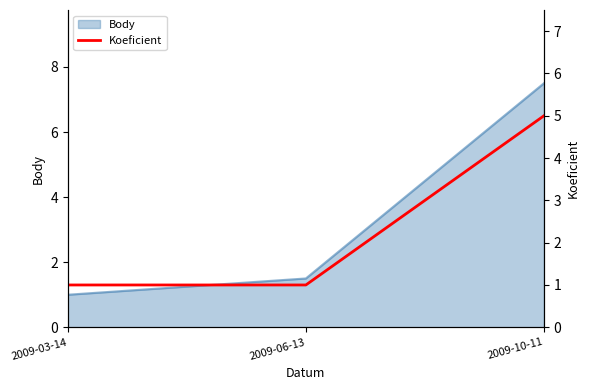

Which category has the lowest value in the Body series?

2009-03-14